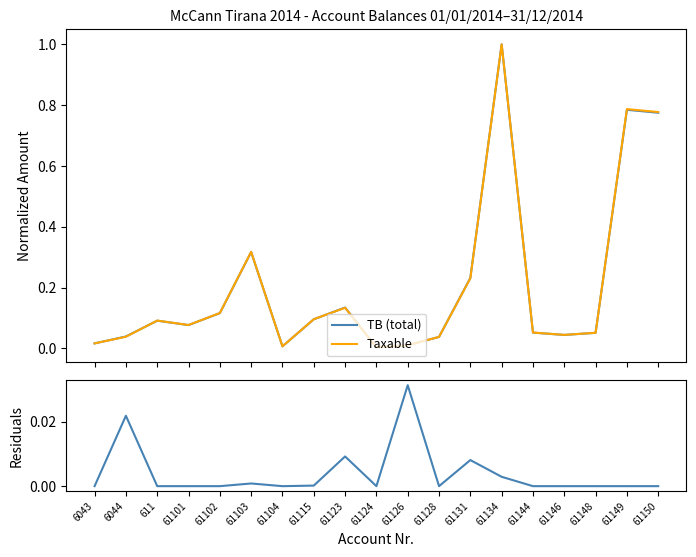

What is the label of the 9th point from the left?

61123